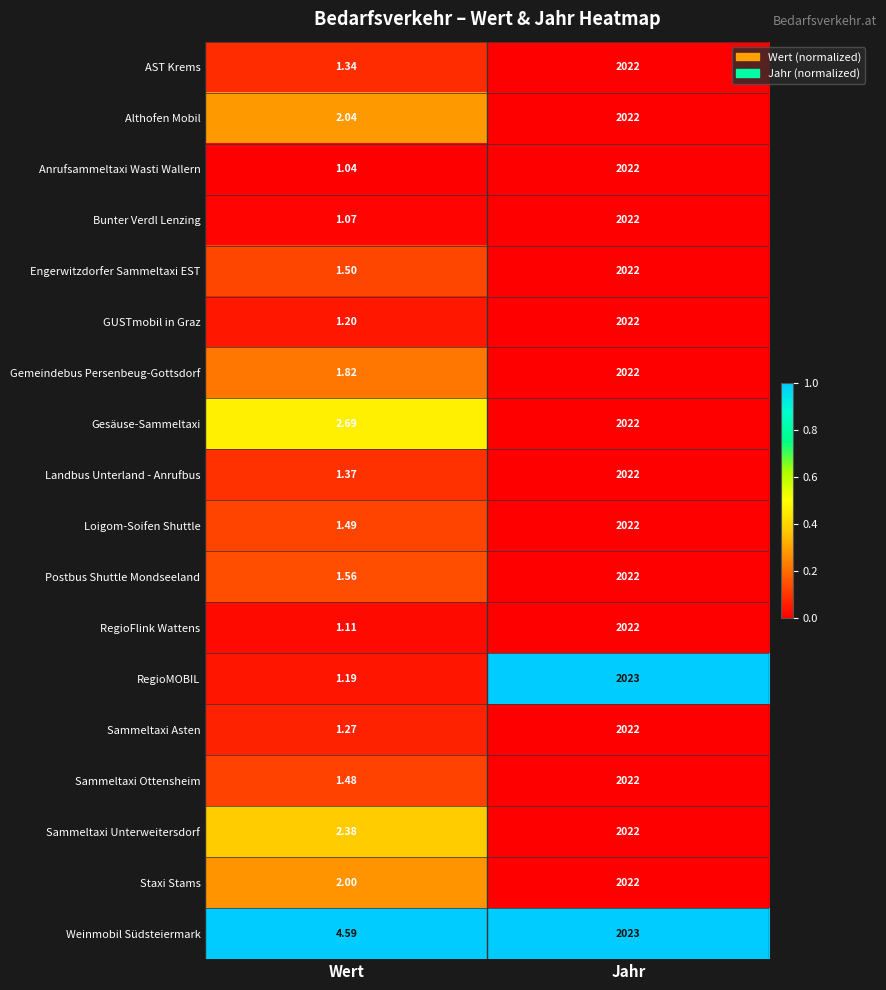

At which label is Postbus Shuttle Mondseeland closest to 1011?

Wert